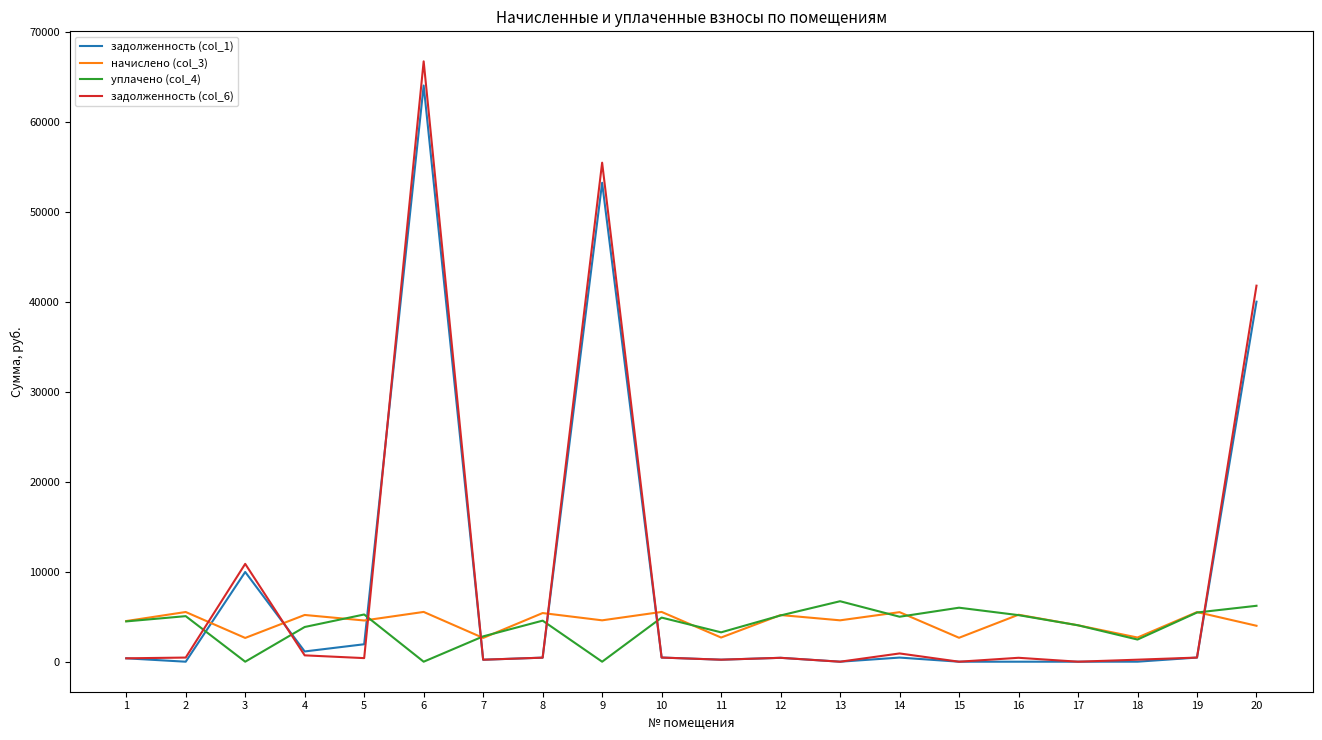

How many values in the уплачено (col_4) series are below 4900?

10